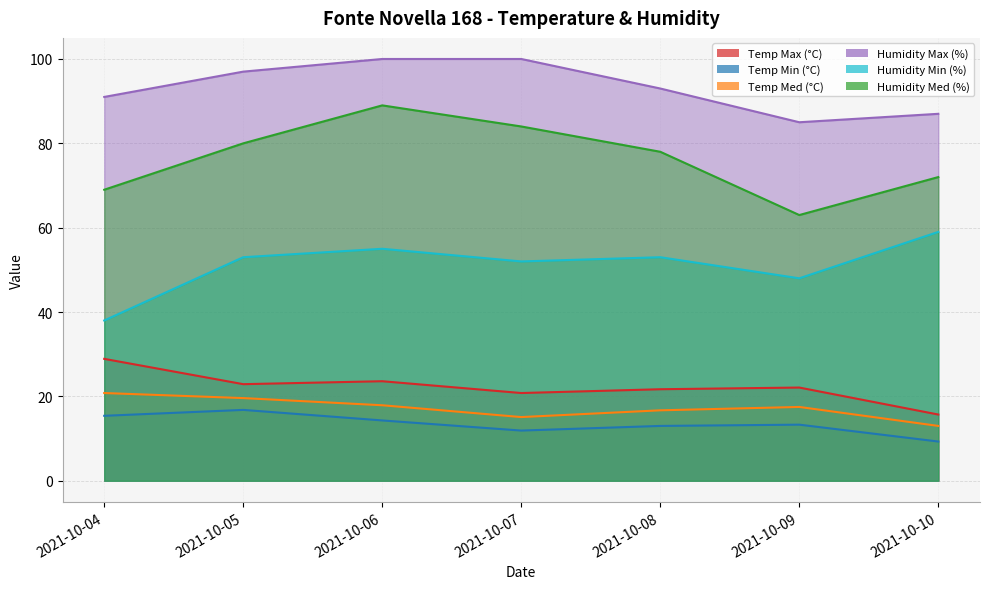

Is it true that Temp Min (°C) equals 13.3 at 2021-10-09?

True